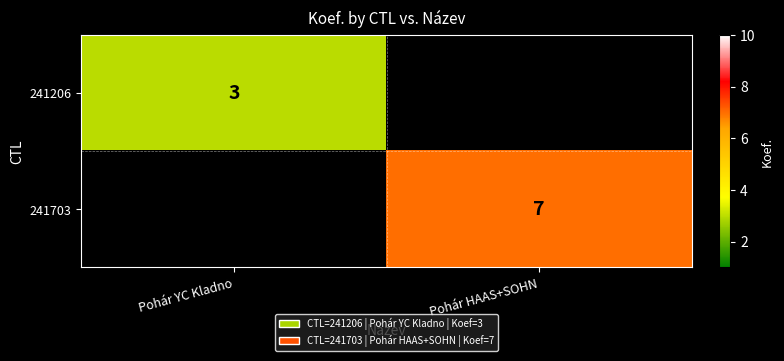

The value of 241206 at Pohár YC Kladno is 5. True or false?

False